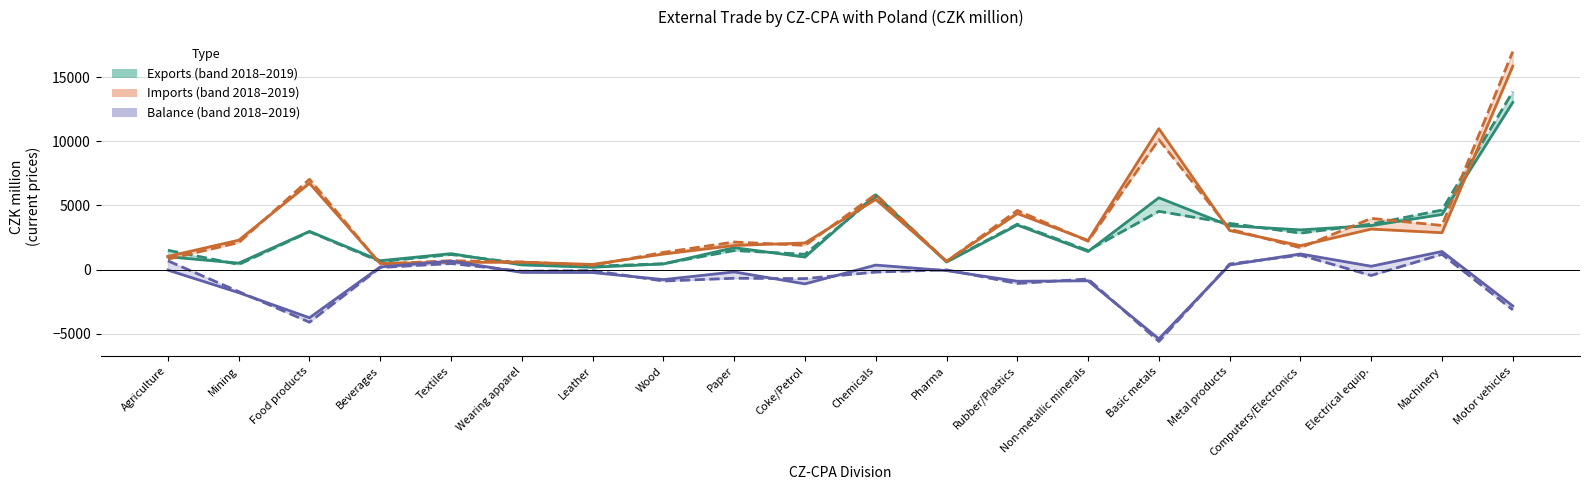

Which series has the largest range (max minus min)?

Imports 2019